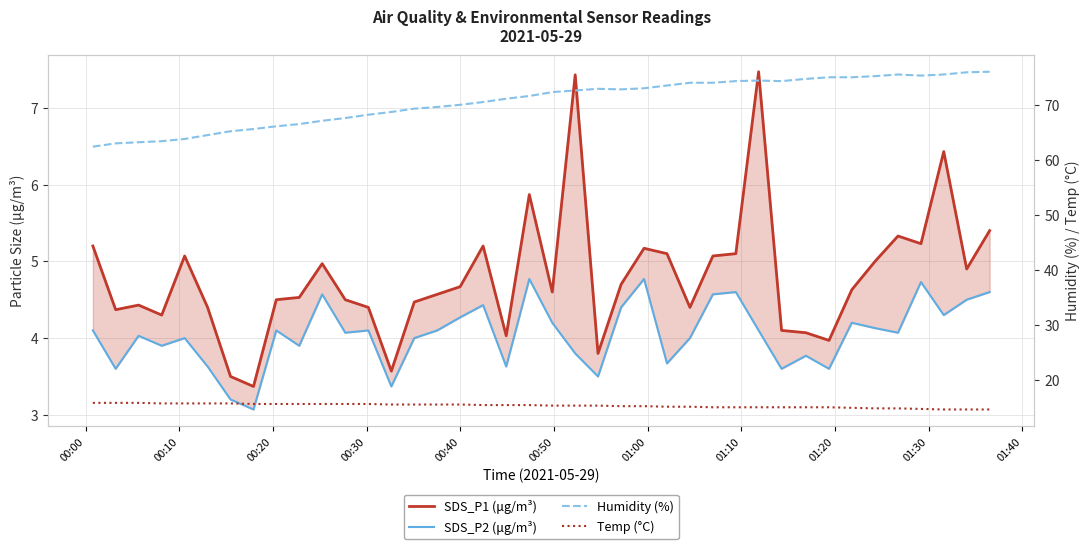

Reading right to left, list all the values displayed in this chart.

SDS_P1 (μg/m³): 5.4	4.9	6.4	5.2	5.3	5.0	4.6	4.0	4.1	4.1	7.5	5.1	5.1	4.4	5.1	5.2	4.7	3.8	7.4	4.6	5.9	4.0	5.2	4.7	4.6	4.5	3.6	4.4	4.5	5.0	4.5	4.5	3.4	3.5	4.4	5.1	4.3	4.4	4.4	5.2
SDS_P2 (μg/m³): 4.6	4.5	4.3	4.7	4.1	4.1	4.2	3.6	3.8	3.6	4.1	4.6	4.6	4.0	3.7	4.8	4.4	3.5	3.8	4.2	4.8	3.6	4.4	4.3	4.1	4.0	3.4	4.1	4.1	4.6	3.9	4.1	3.1	3.2	3.6	4.0	3.9	4.0	3.6	4.1
Humidity (%): 76.0	75.9	75.5	75.3	75.5	75.2	75.0	75.0	74.7	74.3	74.4	74.3	74.0	74.0	73.5	73.0	72.8	72.9	72.6	72.3	71.6	71.1	70.5	70.0	69.6	69.3	68.7	68.2	67.6	67.1	66.5	66.1	65.6	65.2	64.5	63.8	63.4	63.2	63.0	62.4
Temp (°C): 14.7	14.7	14.7	14.8	14.9	14.9	15.0	15.1	15.1	15.1	15.1	15.1	15.1	15.2	15.2	15.3	15.3	15.4	15.4	15.4	15.5	15.5	15.5	15.6	15.6	15.6	15.6	15.7	15.7	15.7	15.7	15.7	15.7	15.8	15.8	15.8	15.8	15.9	15.9	15.9